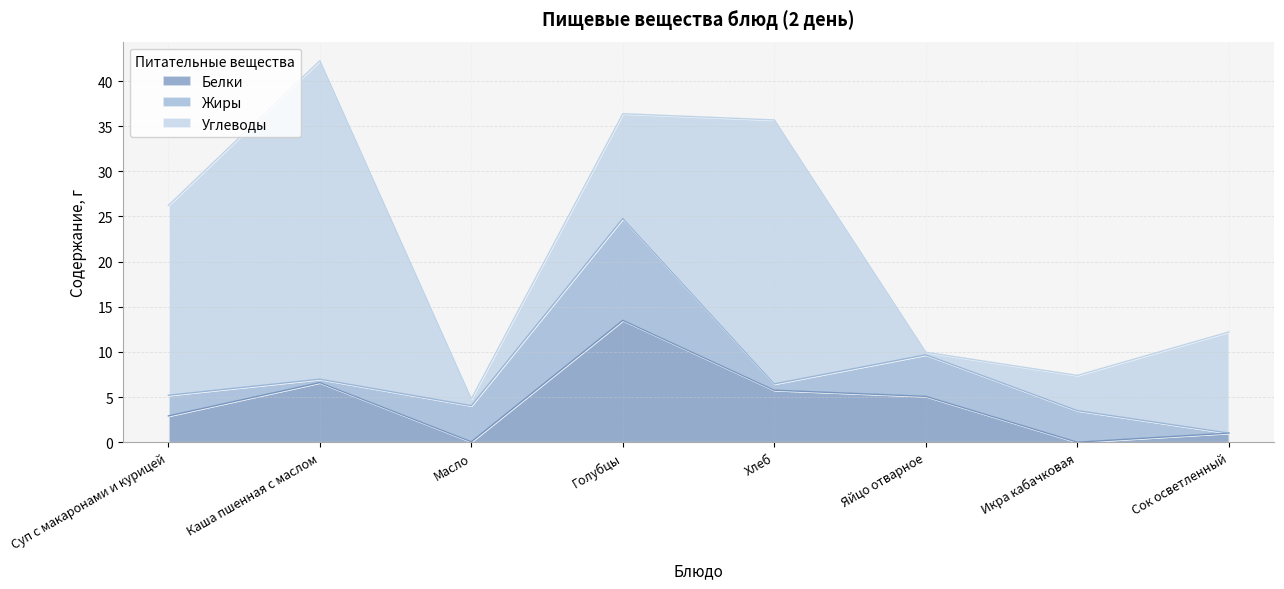

True or false: Углеводы has a value of 54.7 at Каша пшенная с маслом.

False